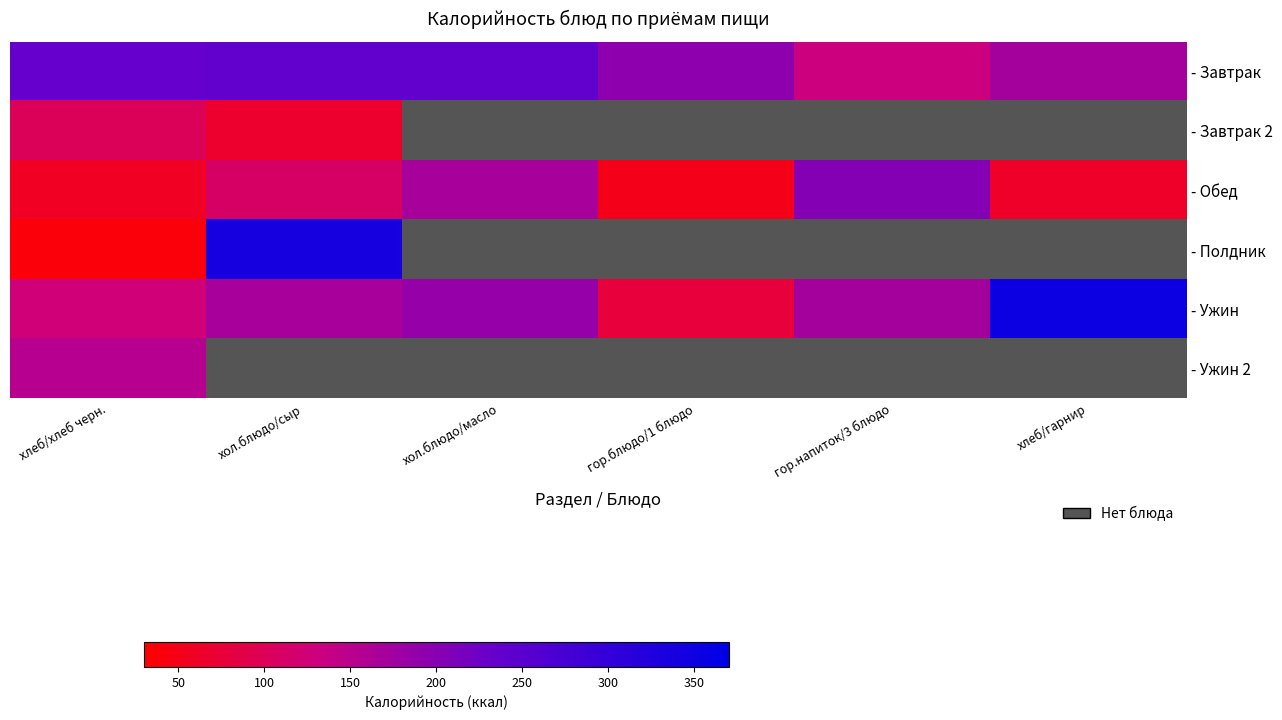

What is the greatest value displayed?

351.6